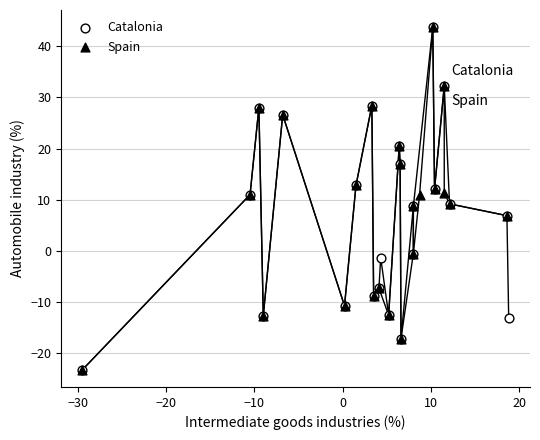

What are all the series names shown in the legend?

Catalonia, Spain